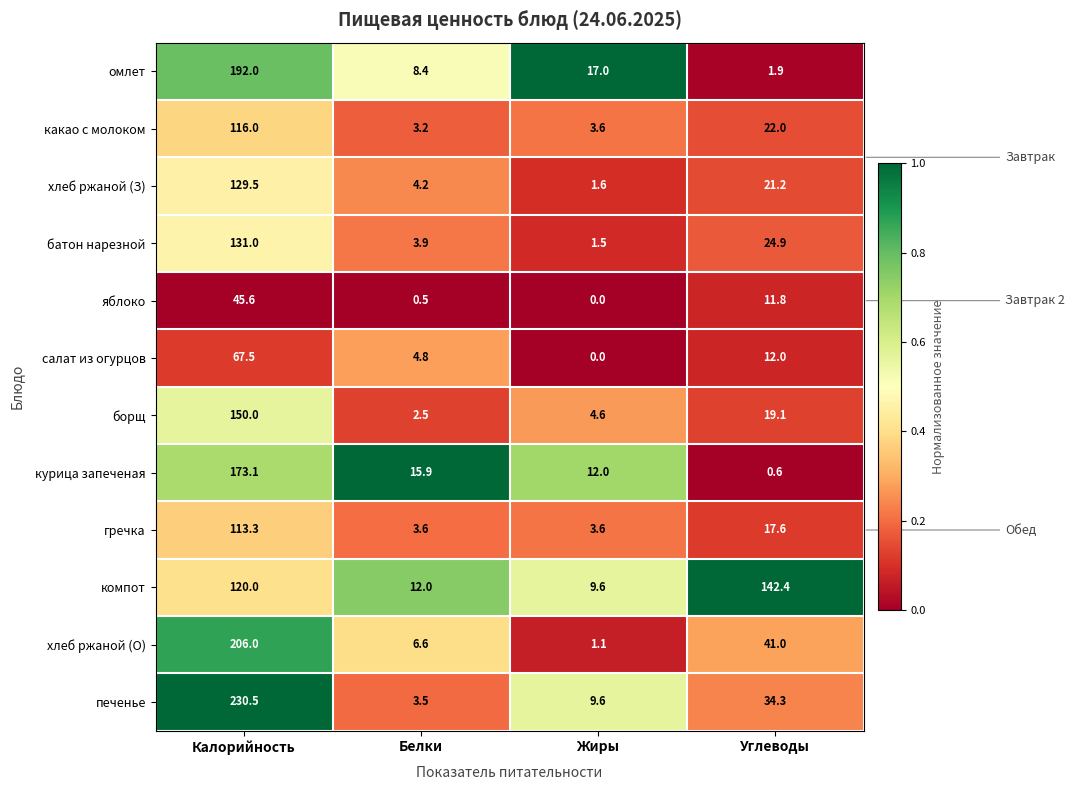

True or false: борщ has a value of 2.5 at Жиры.

False